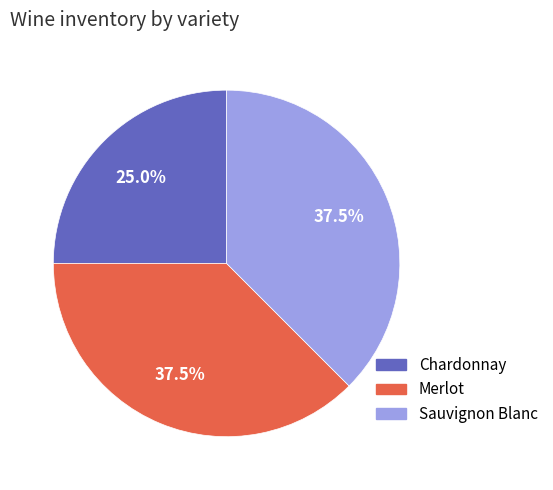

Which category has the smallest portion of the pie?

Chardonnay